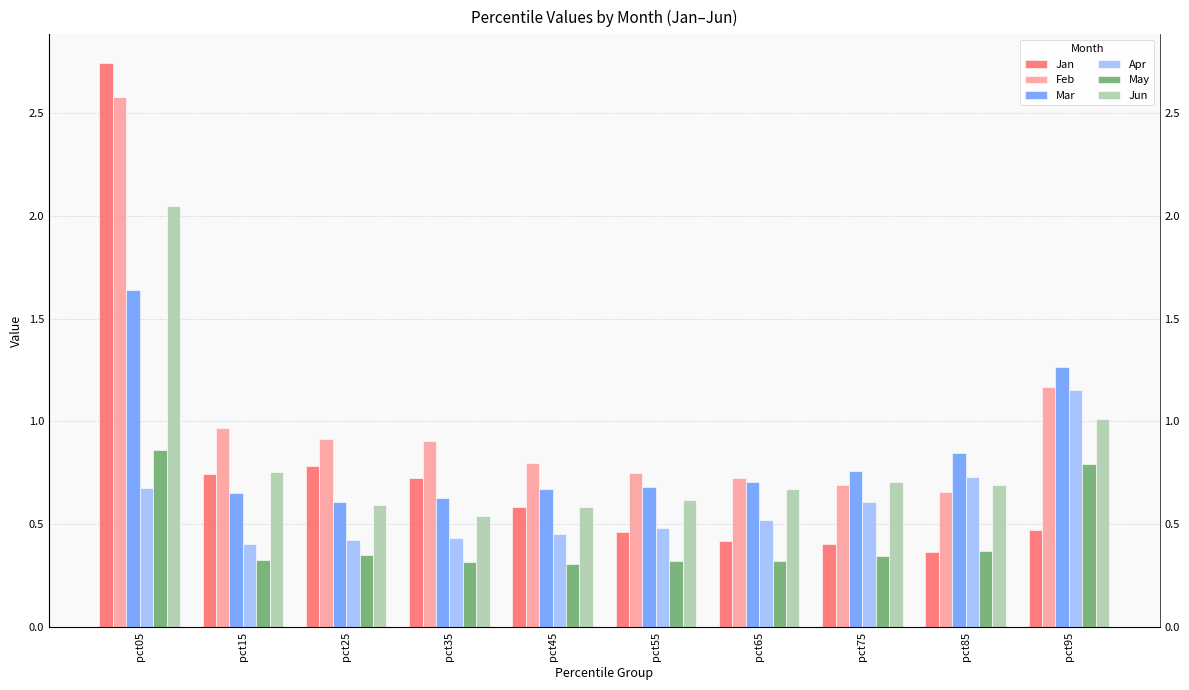

What is the total value across all series at pct65?

3.4